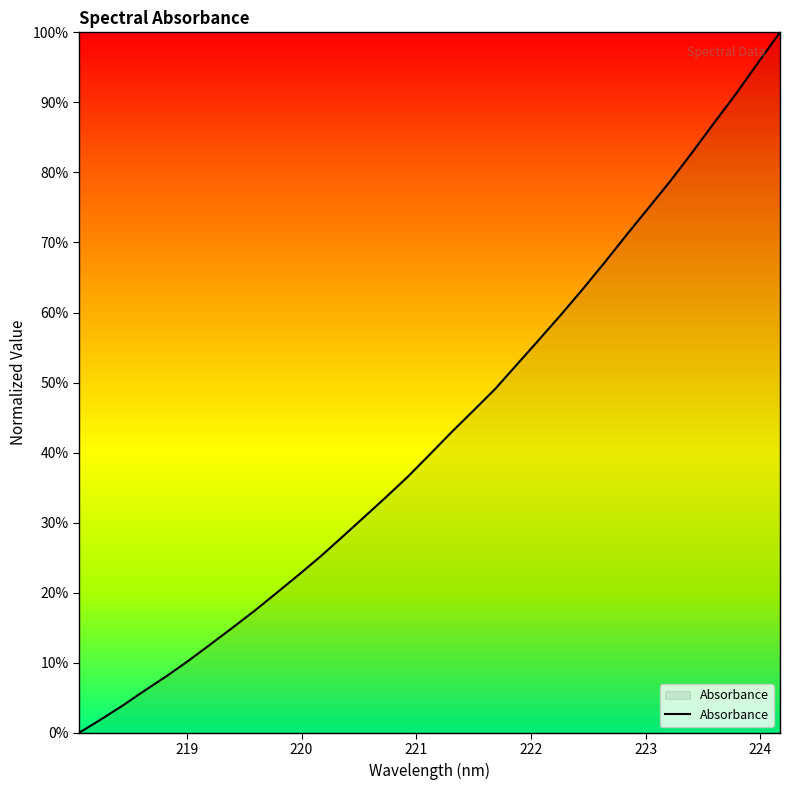

What is the difference between the maximum and minimum values?

100.0